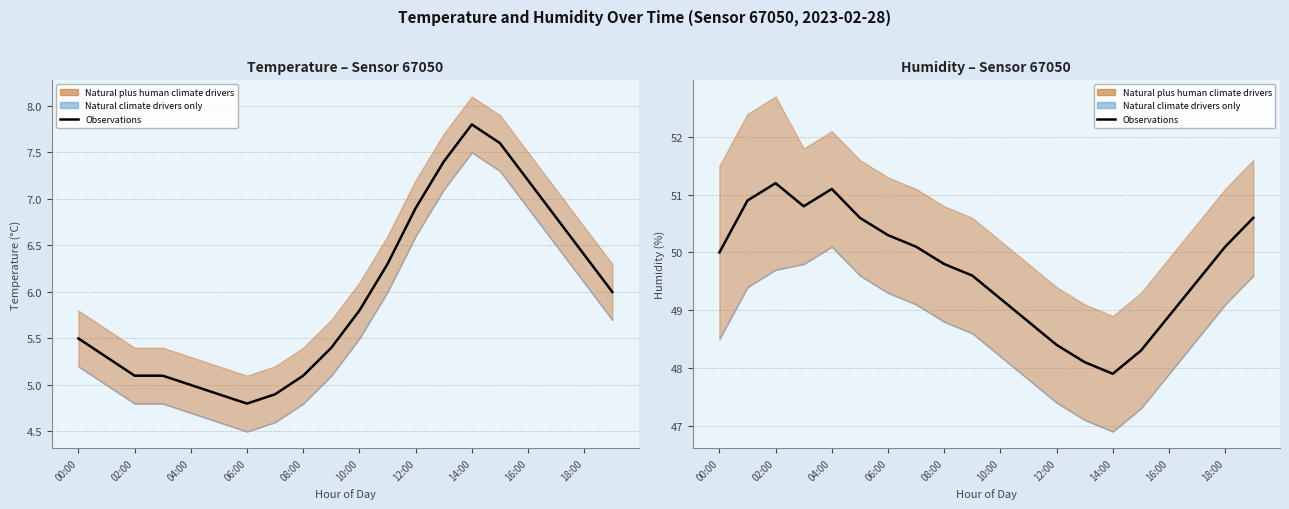

Is it true that Observations (temperature) equals 7.9 at 08:00?

False